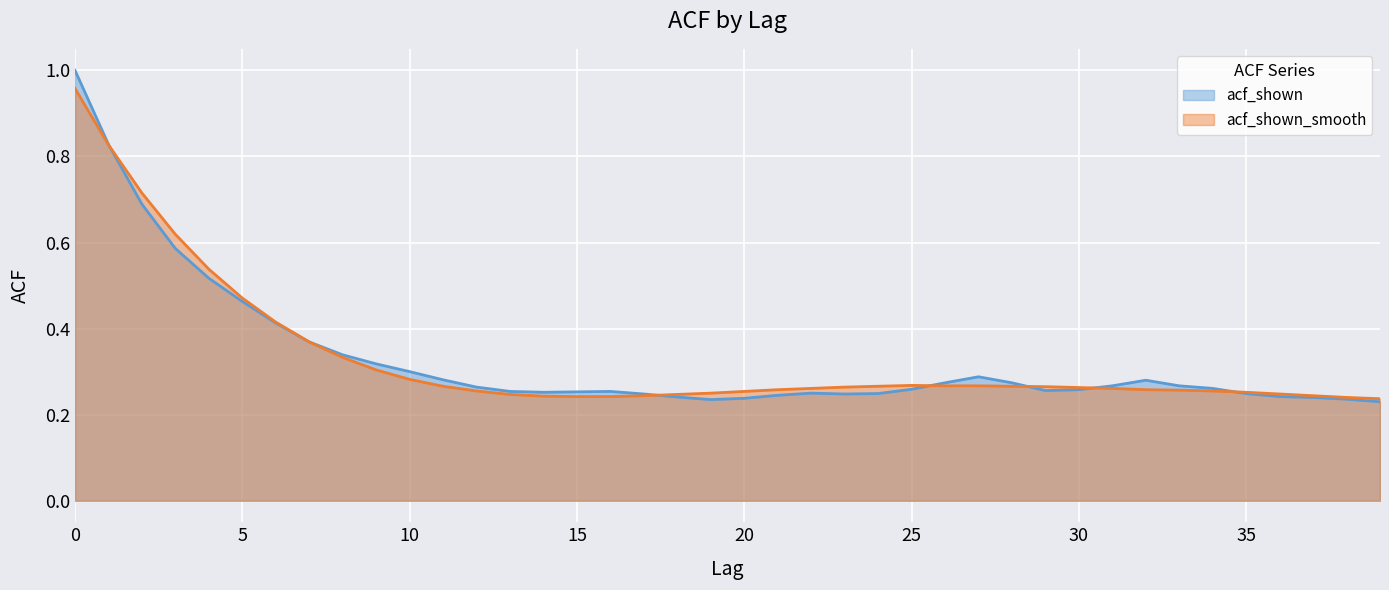

Does the chart display data point markers on the line(s)?

No